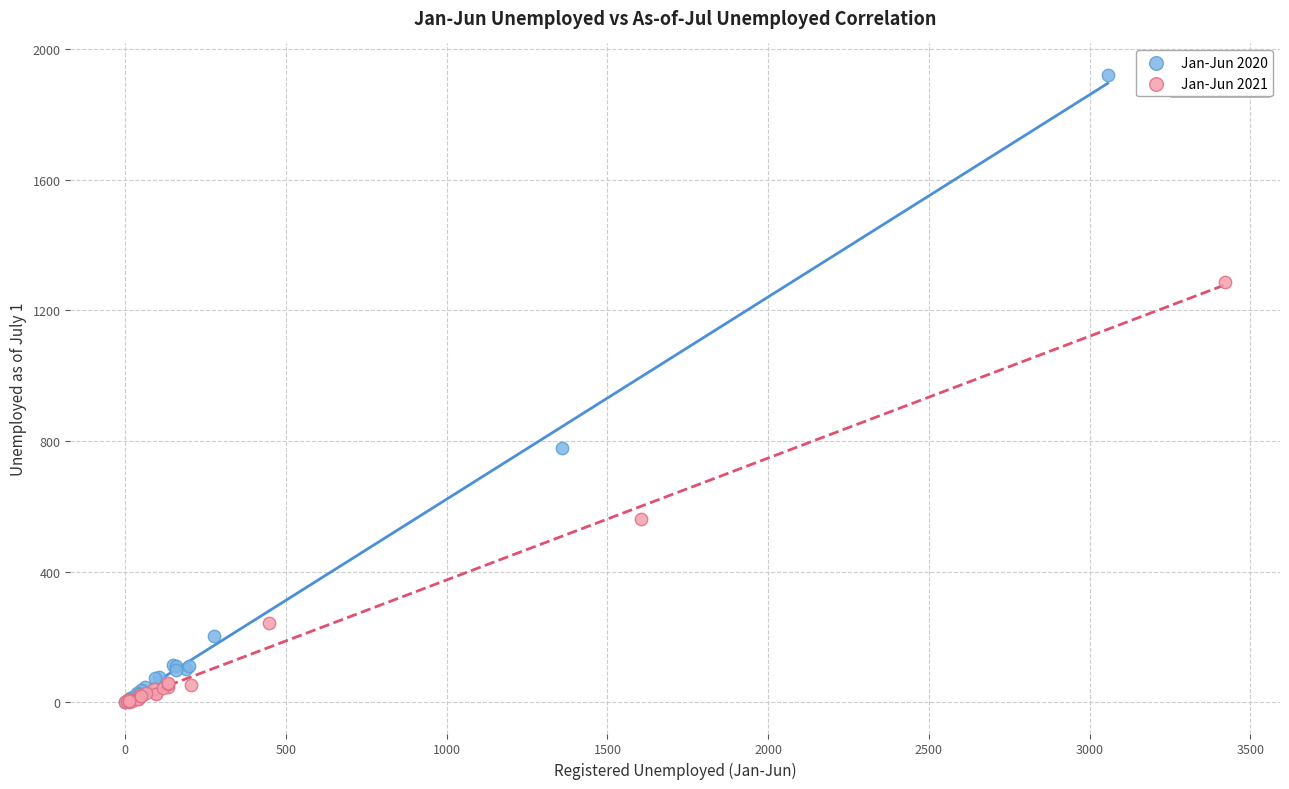

Which series has the widest spread of Y values?

Jan-Jun 2020